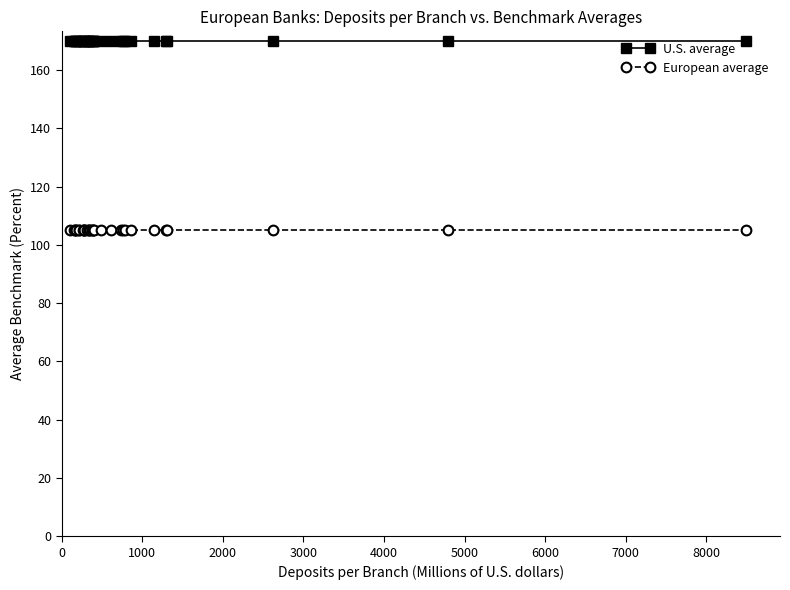

True or false: European average and U.S. average intersect in this chart.

False